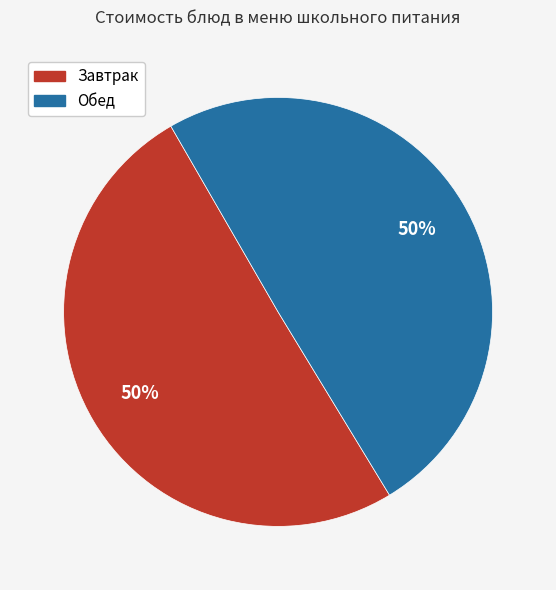

To the nearest percent, what is the average slice percentage?

50%